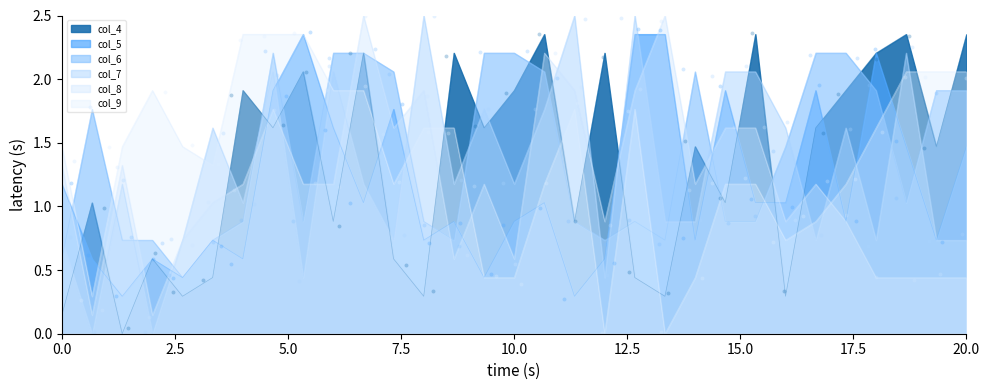

At which category is the sum across all series the highest?

8